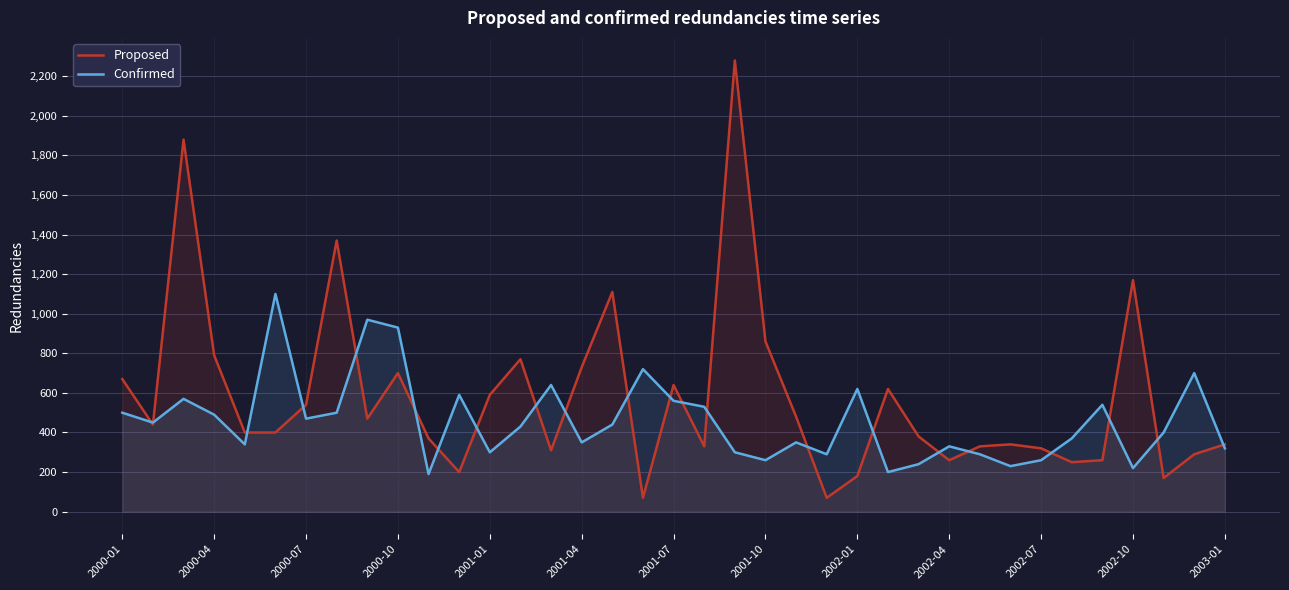

What is the value of the Confirmed point at the 23rd from the left?

350